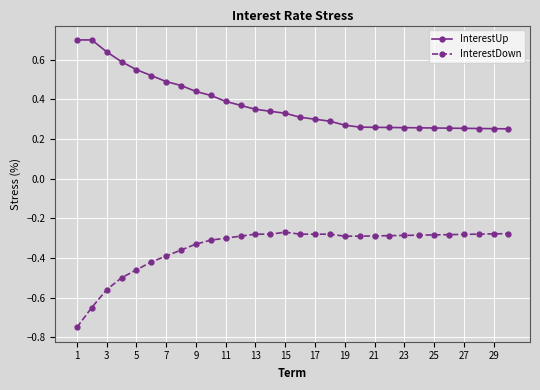

Count the InterestUp values in the range 0 to 1.

30